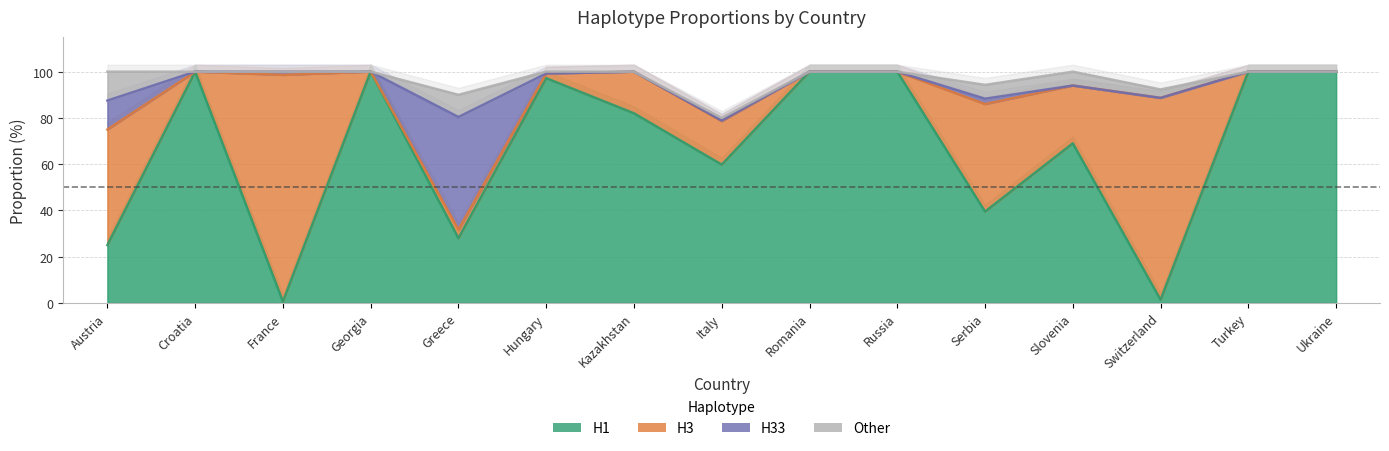

Which label corresponds to the largest value in the chart?

Croatia